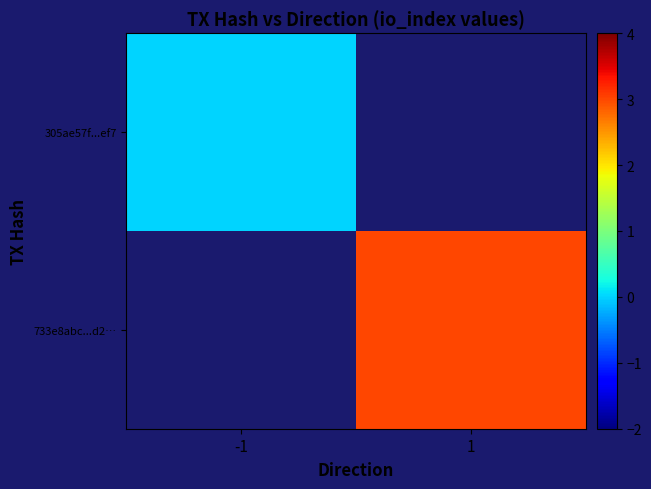

At 1, list the series in order from smallest to largest.

305ae57f...ef7, 733e8abc...d2…